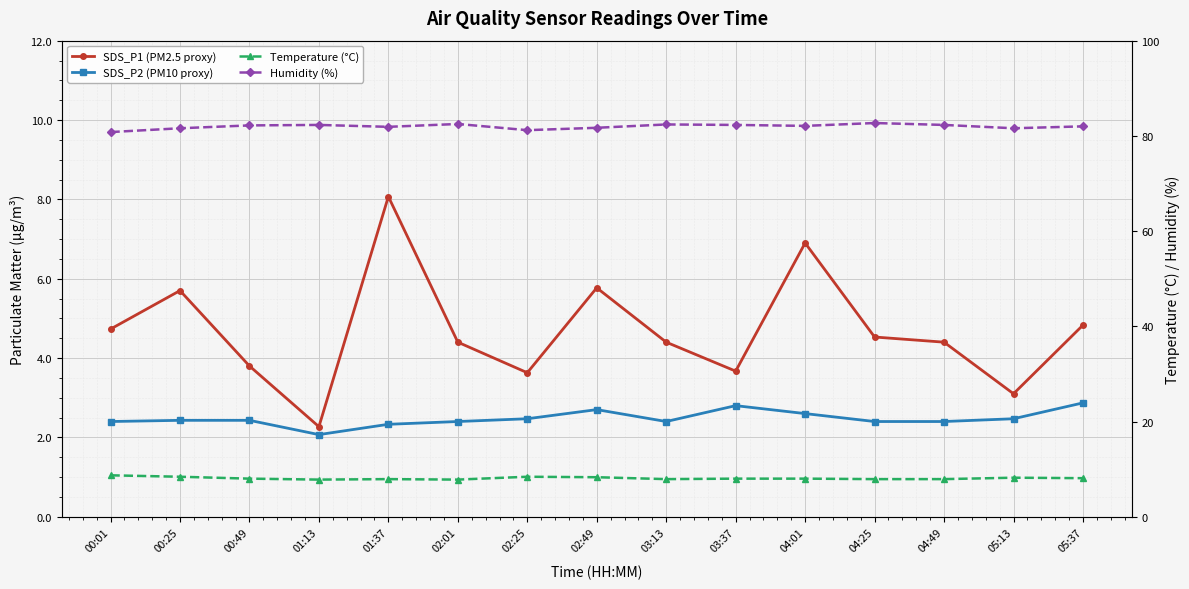

True or false: Humidity (%) has a value of 19.4 at 04:25.

False